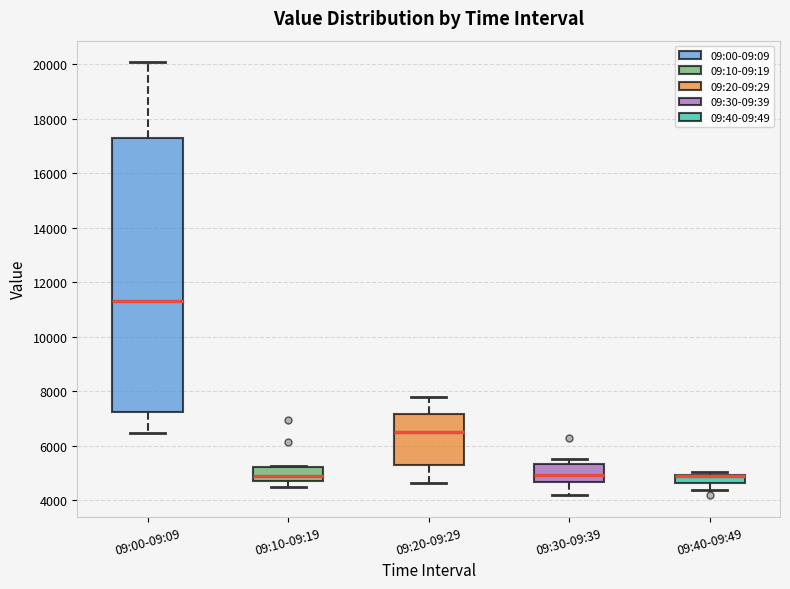

Where is the lower edge of the box for 09:20-09:29 on the y-axis? The values are not printed on the chart, so give them approximately, as read against the axis.

5200